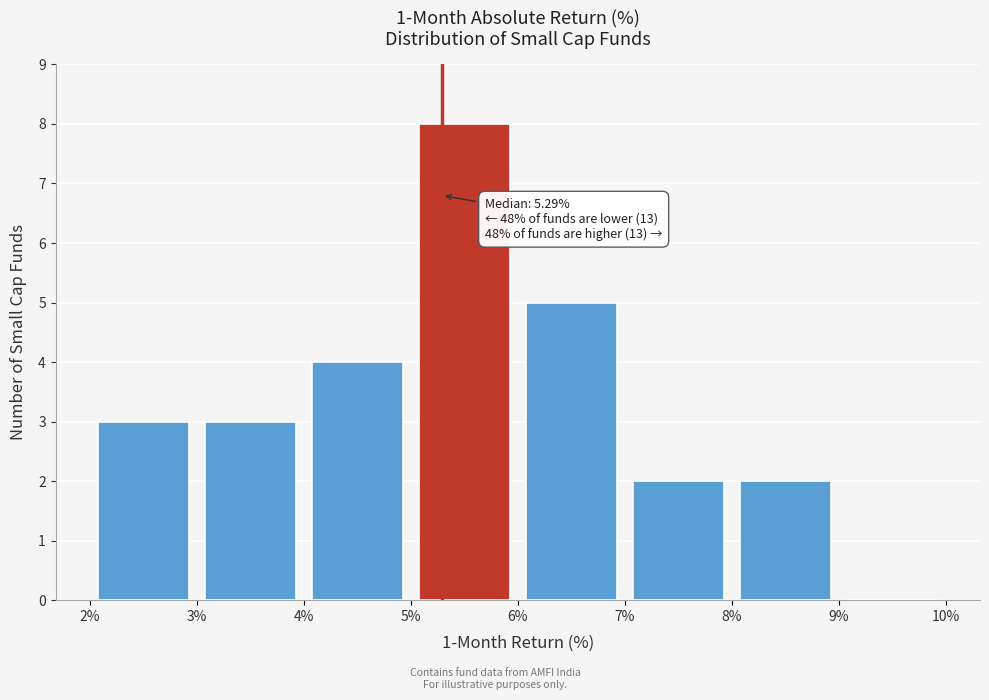

Over which range of the x-axis is the bar tallest?

5% to 6%